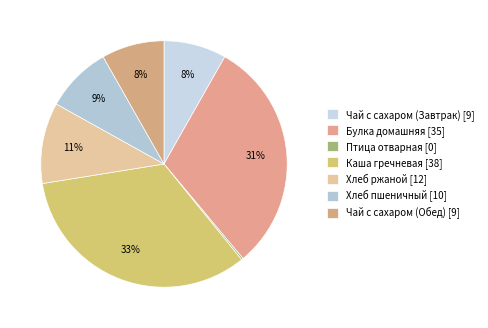

To the nearest percent, what percentage of the pie is Хлеб ржаной?

11%